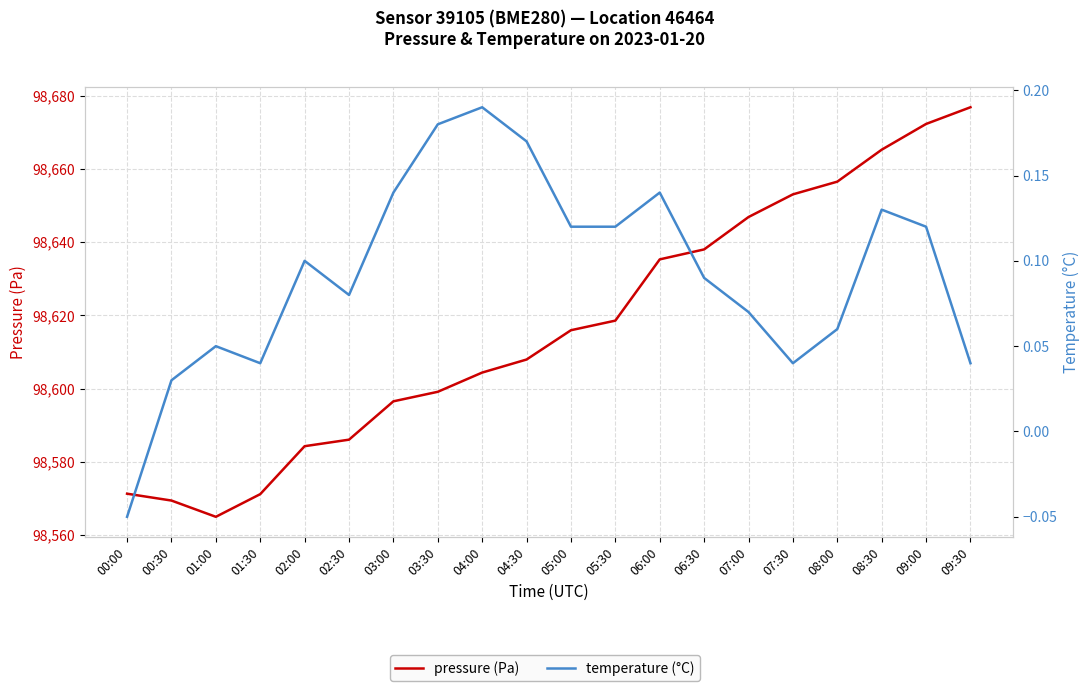

True or false: temperature (°C) and pressure (Pa) cross at least once.

False